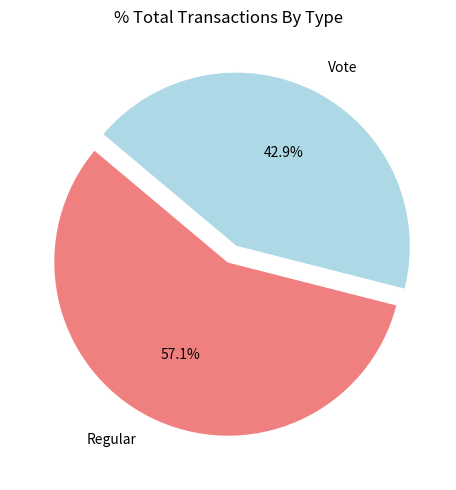

Which slice is the smallest?

Vote